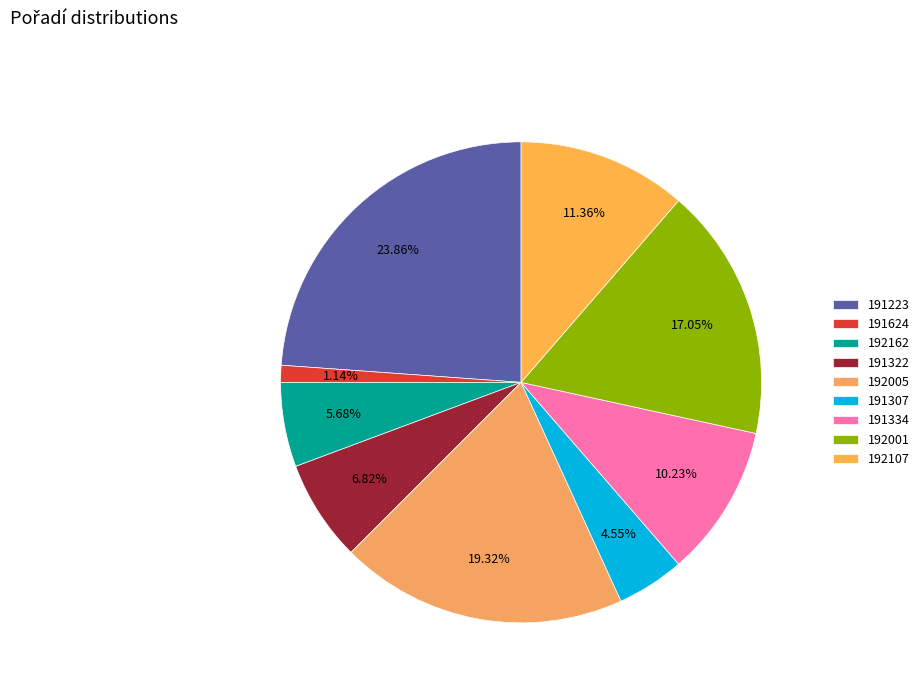

To the nearest percent, what percentage of the pie is 192001?

17%